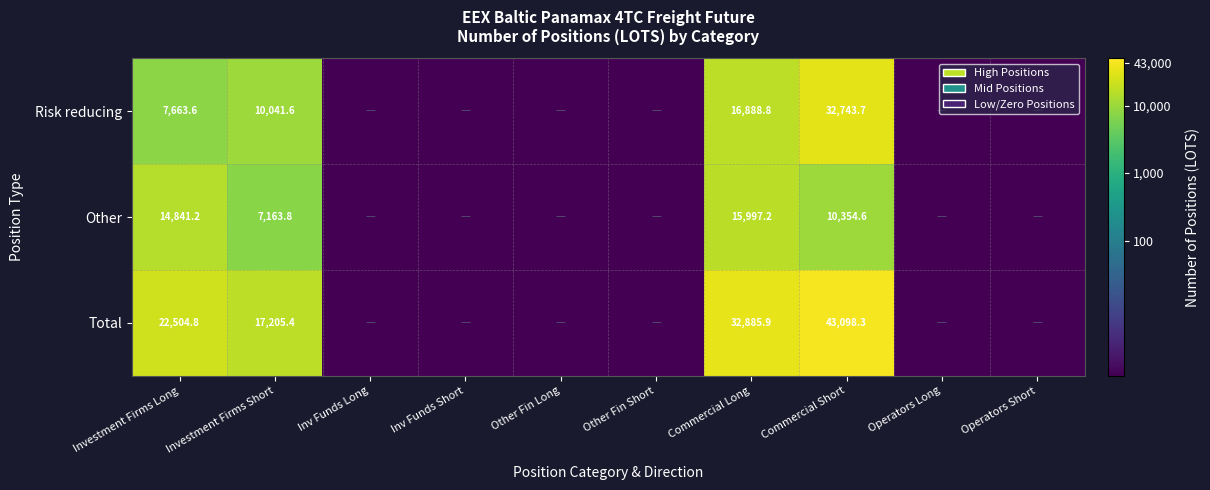

The value of Other at Commercial Short is 10354.6. True or false?

True